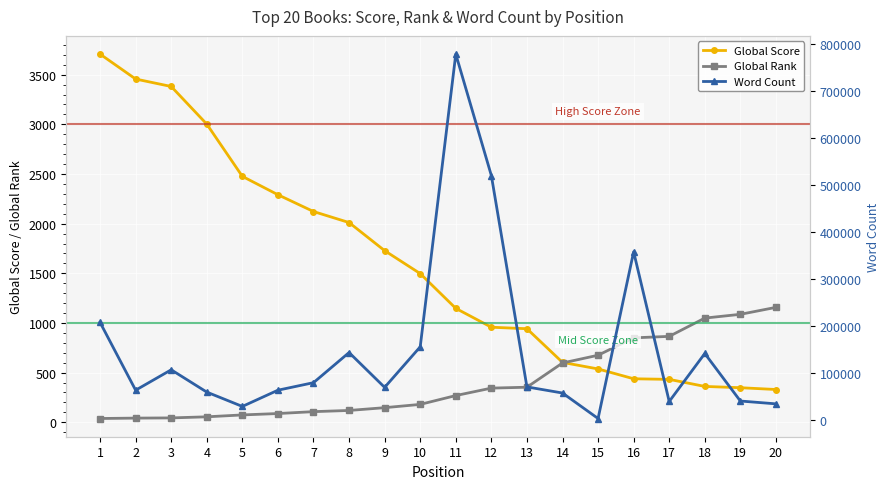

What is the lowest value of the Global Rank series?

38